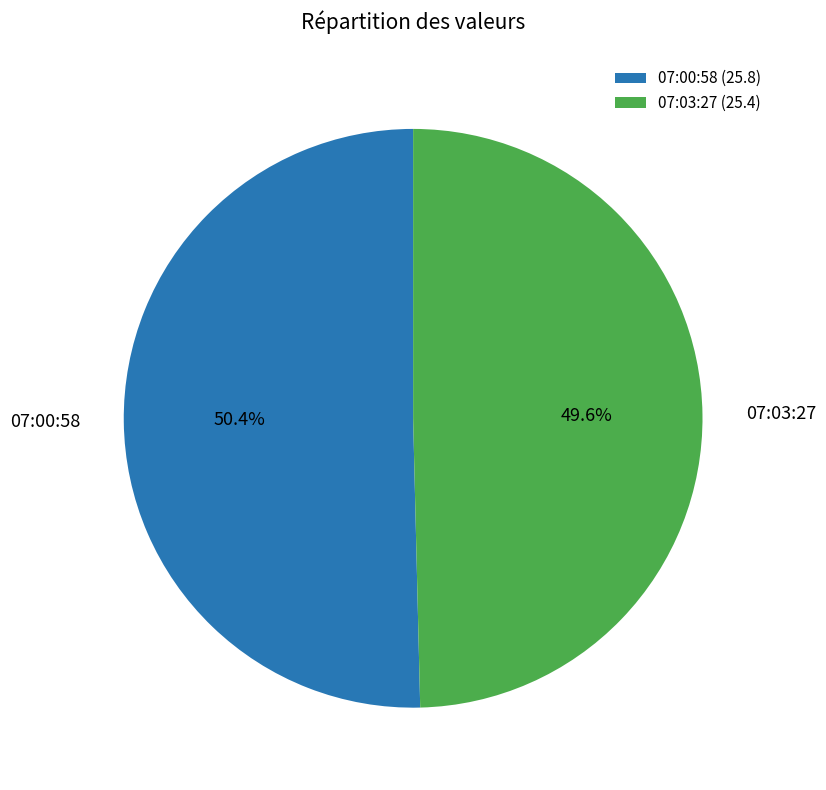

Between 07:00:58 and 07:03:27, which is larger?

07:00:58